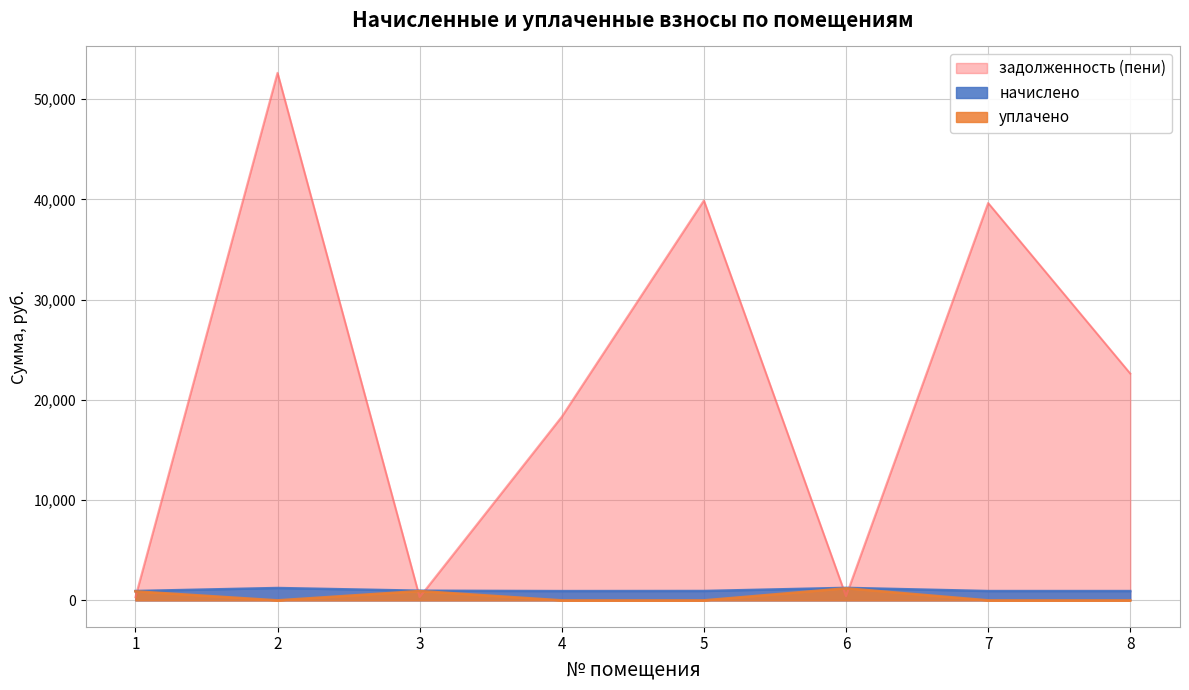

Reading right to left, transcribe all the data shown in this chart.

начислено: 8=927.1	7=927.1	6=1244.8	5=933.1	4=923.1	3=961.0	2=1230.8	1=929.1
уплачено: 8=0.0	7=0.0	6=1202.4	5=0.0	4=0.0	3=928.3	2=0.0	1=897.5
задолженность (пени): 8=22626.9	7=39644.3	6=414.9	5=39900.6	4=18321.4	3=320.4	2=52631.3	1=309.7